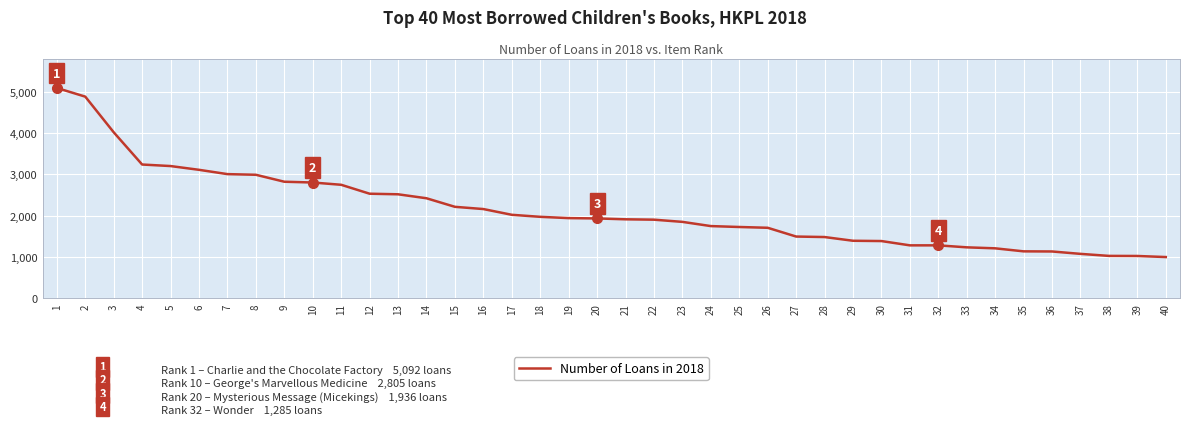

Is it true that the value at 18 is 1151?

False